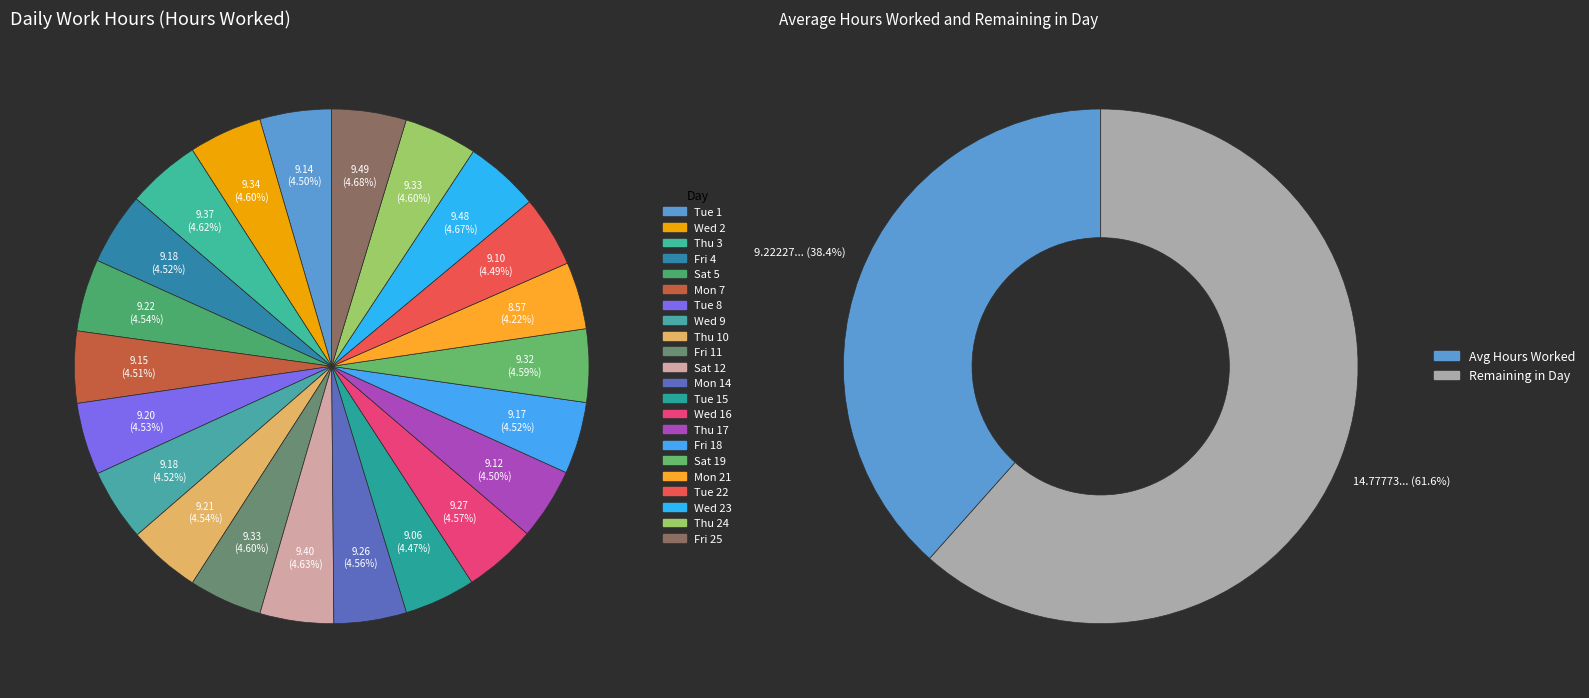

Between Fri 25 and Sat 12, which is larger?

Fri 25